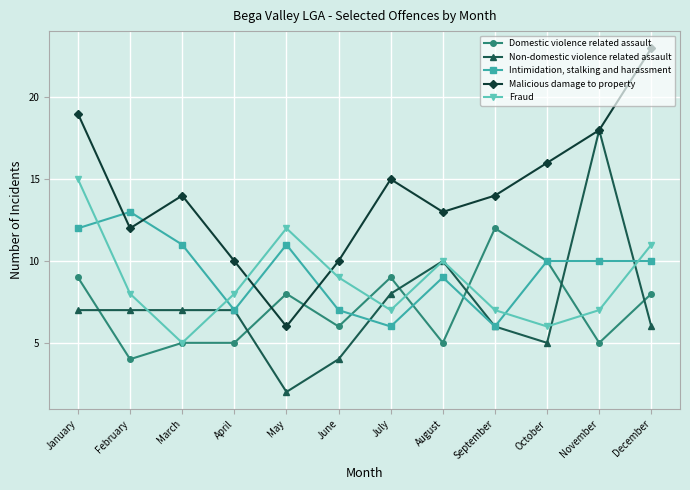

What is the approximate value of Domestic violence related assault at July?

9